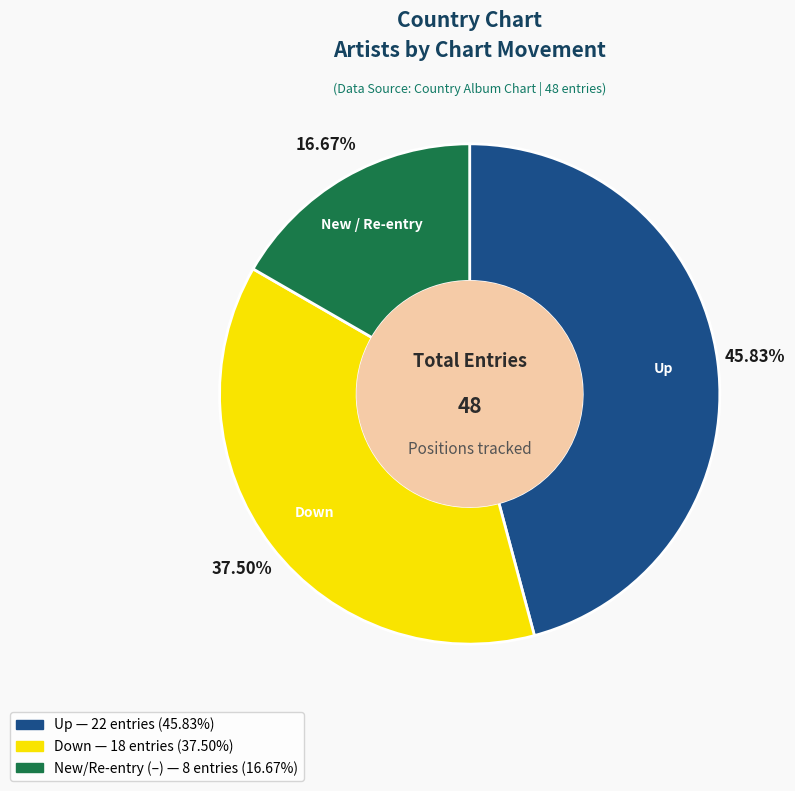

Does any single category account for the majority?

No